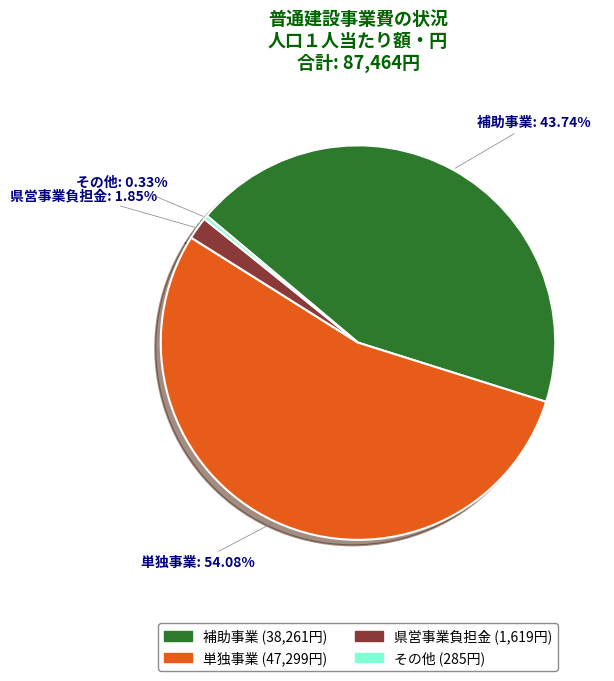

Between 県営事業負担金 and 補助事業, which is larger?

補助事業